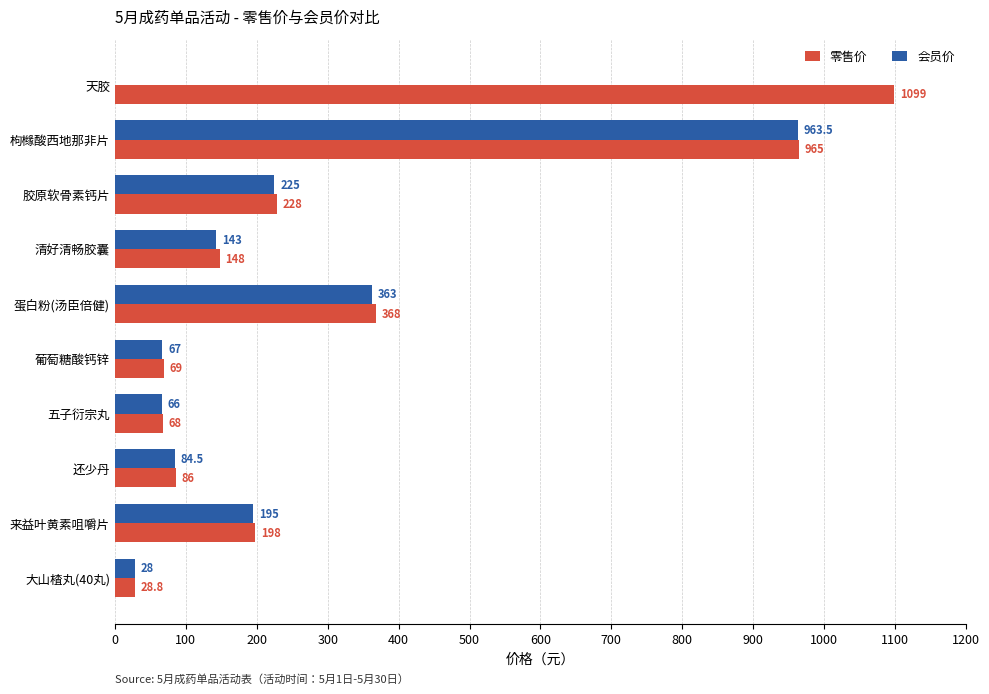

How many distinct data groups are displayed?

2